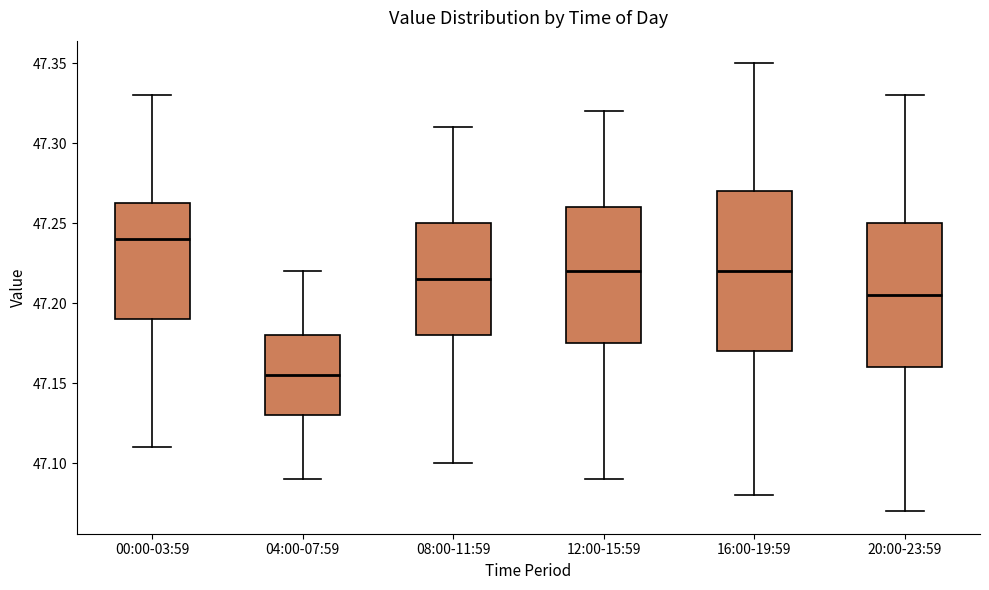

Reading left to right, read every box against the y-axis: the position of its median line, the range the box covers, and the ends of its whiskers. The values are not printed on the chart, so give them approximately, as read against the axis.

00:00-03:59: median 47.240, box 47.190 to 47.265, whiskers 47.110 to 47.330
04:00-07:59: median 47.155, box 47.130 to 47.180, whiskers 47.090 to 47.220
08:00-11:59: median 47.215, box 47.180 to 47.250, whiskers 47.100 to 47.310
12:00-15:59: median 47.220, box 47.175 to 47.260, whiskers 47.090 to 47.320
16:00-19:59: median 47.220, box 47.170 to 47.270, whiskers 47.080 to 47.350
20:00-23:59: median 47.205, box 47.160 to 47.250, whiskers 47.070 to 47.330